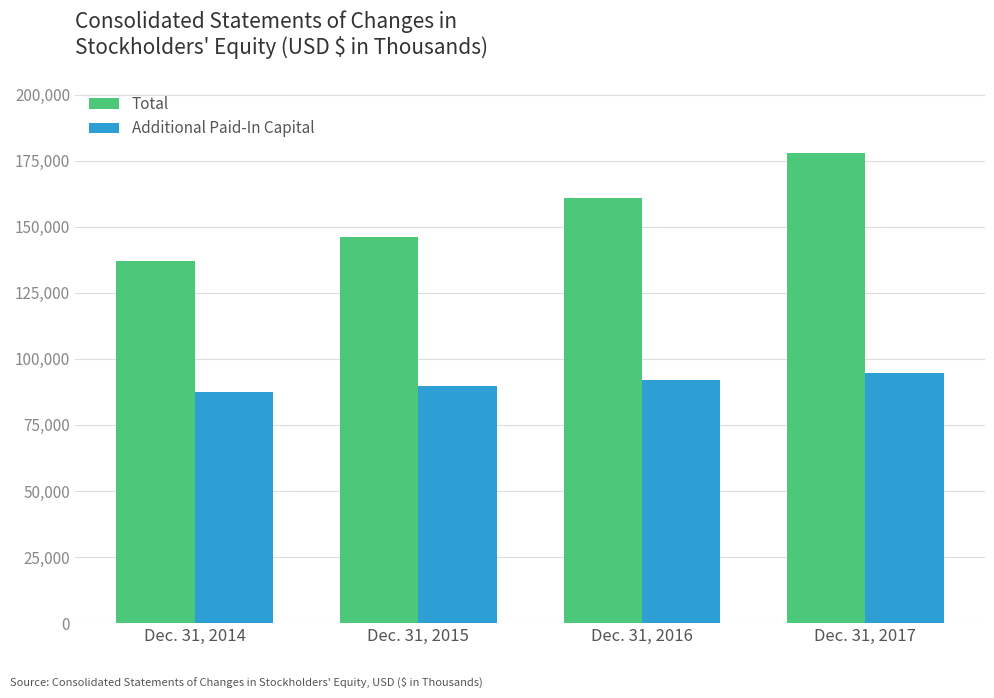

Reading right to left, extract all data points from this chart.

Total: Dec. 31, 2017=178029	Dec. 31, 2016=160921	Dec. 31, 2015=146203	Dec. 31, 2014=137010
Additional Paid-In Capital: Dec. 31, 2017=94590	Dec. 31, 2016=92013	Dec. 31, 2015=89648	Dec. 31, 2014=87428